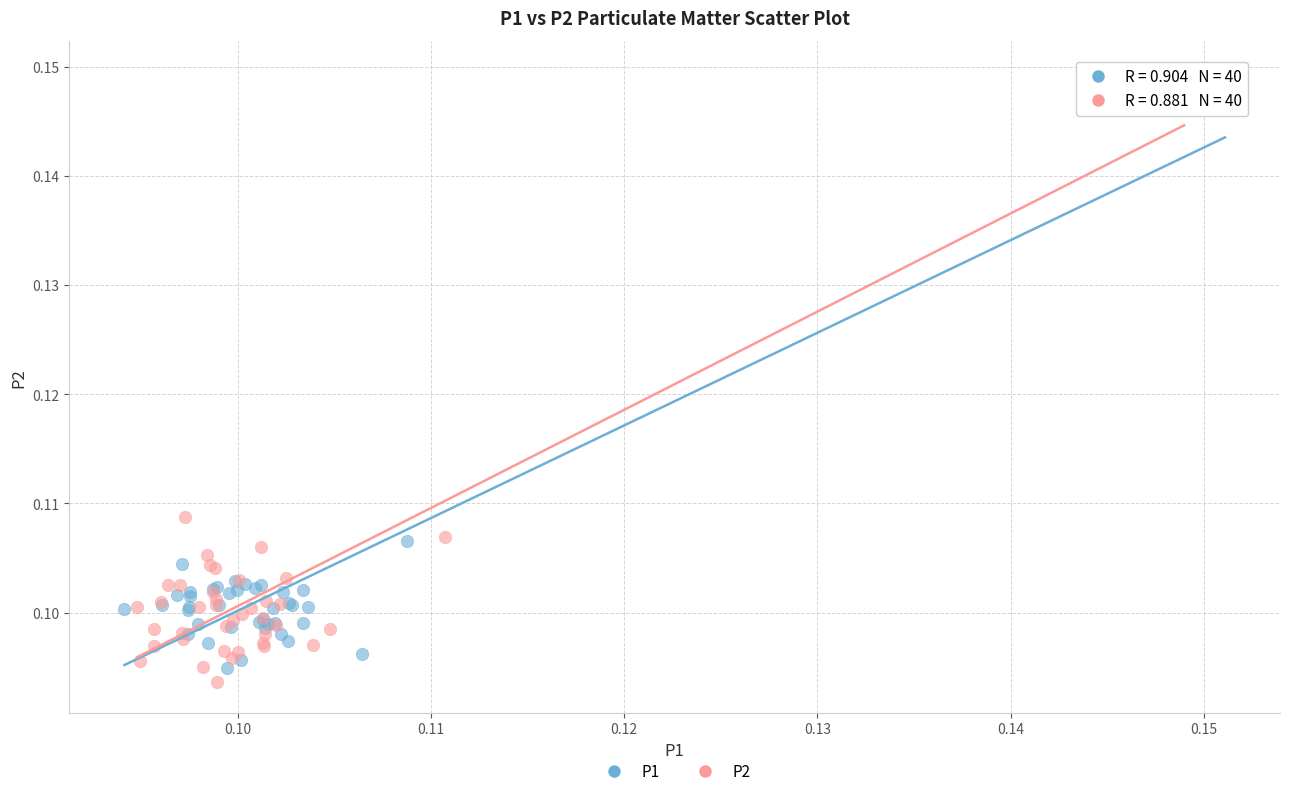

Which series has the largest Y range (max minus min)?

P2